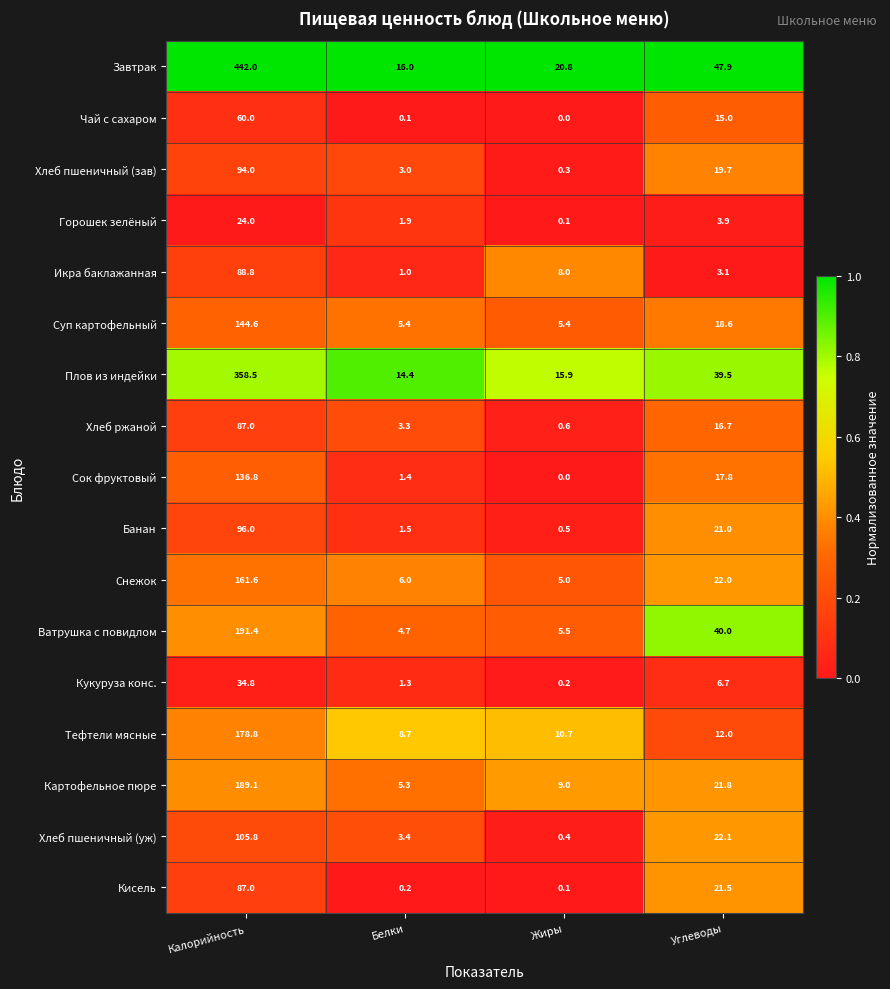

Which label corresponds to the largest value in the chart?

Калорийность